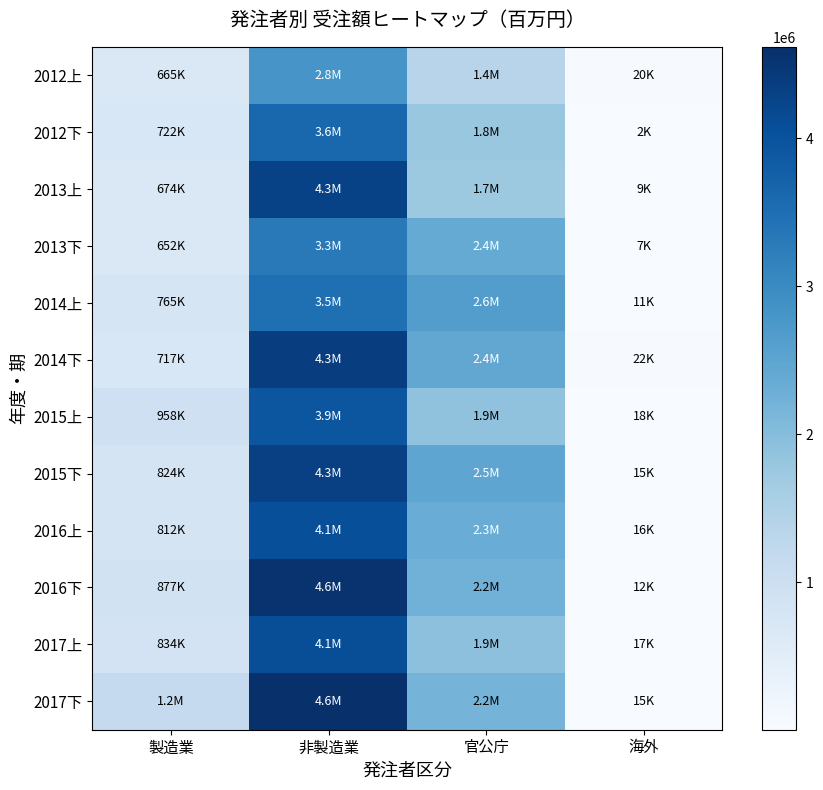

Between 非製造業 and 官公庁, which is larger?

非製造業